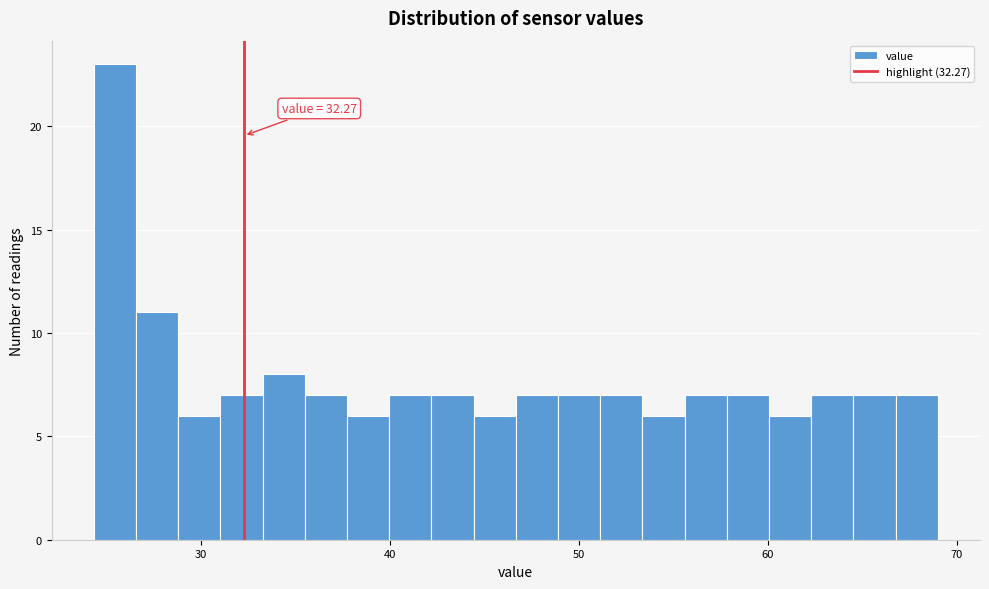

Read against the x-axis, roughly where is the centre of the tallest bar?

25